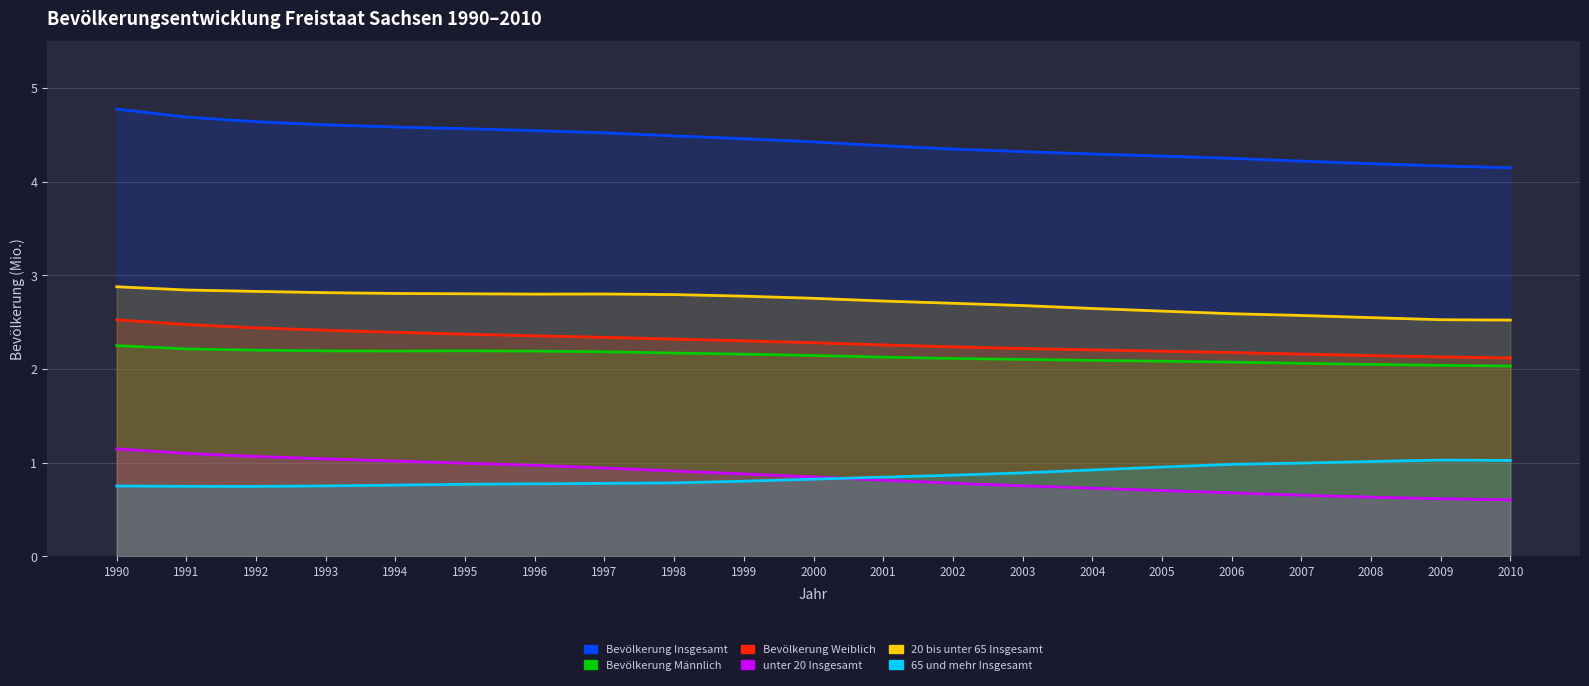

Which series ends up on top after the final intersection of unter 20 Insgesamt and 65 und mehr Insgesamt?

65 und mehr Insgesamt